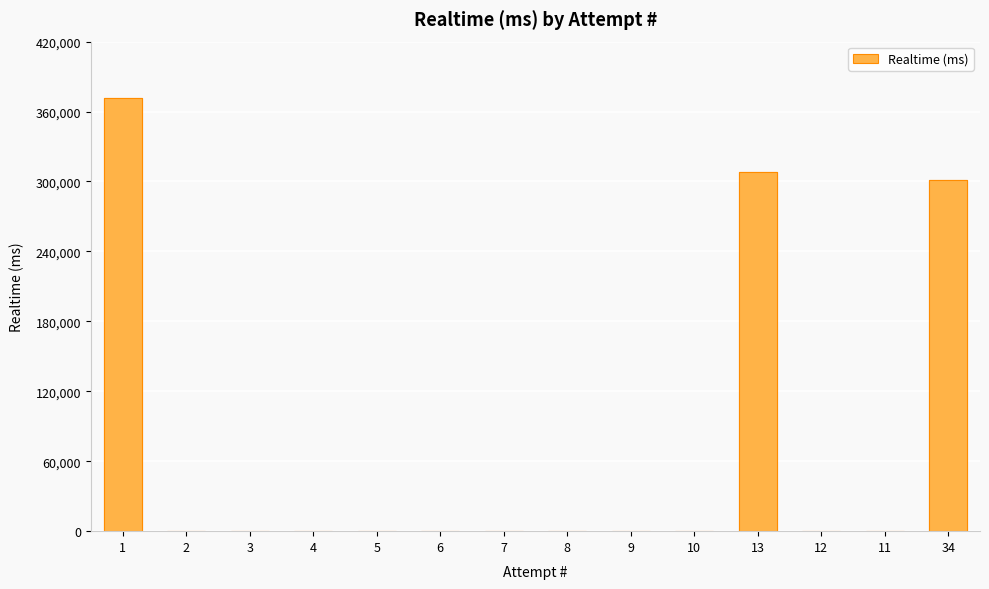

Which has a higher value, 10 or 13?

13